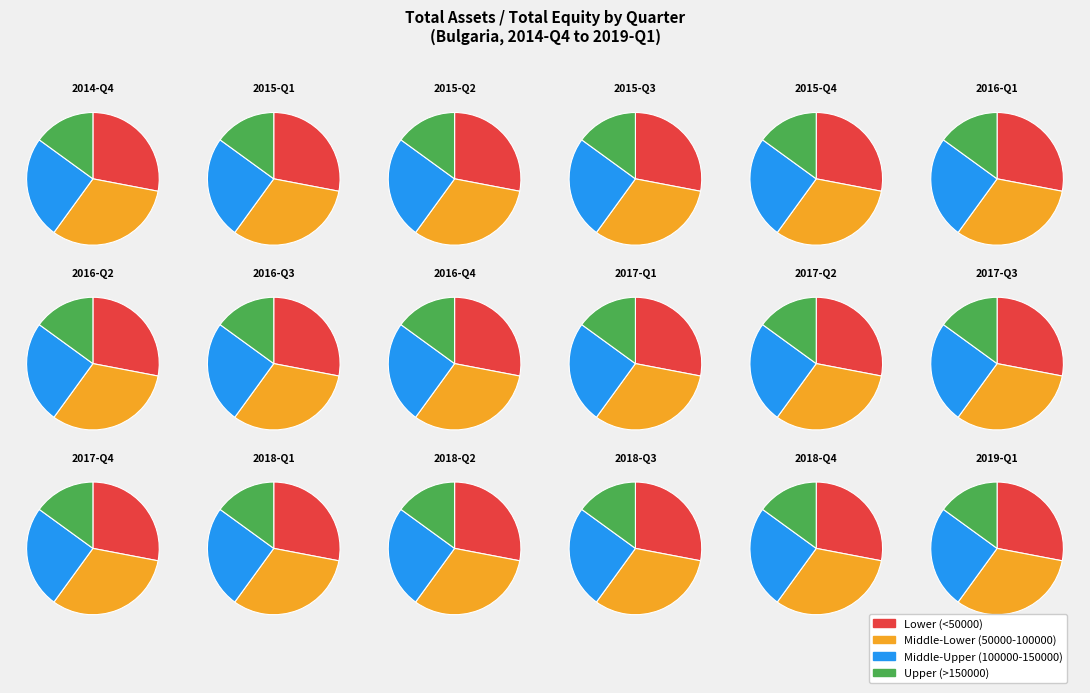

What is the change in value from 2016-Q2 to 2018-Q3?

+0.7